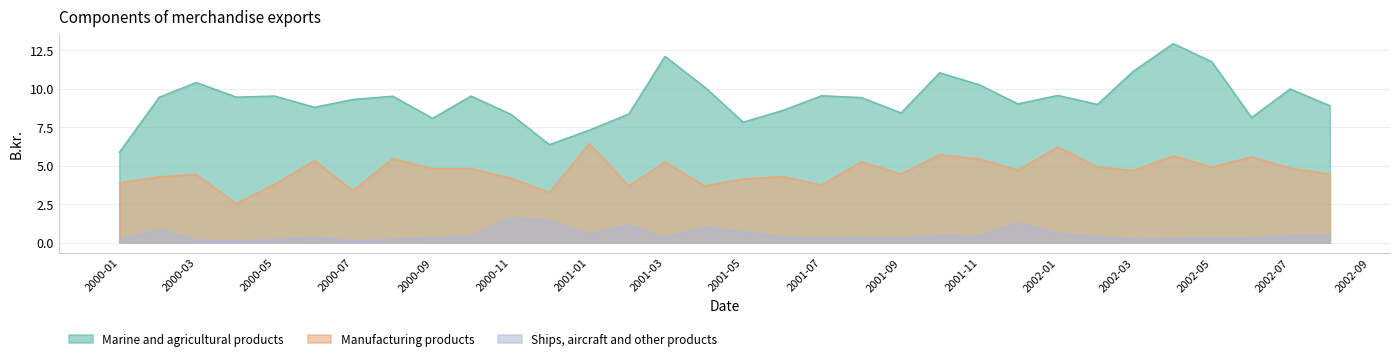

What is the value of the Ships, aircraft and other products point at the 4th from the left?

0.1